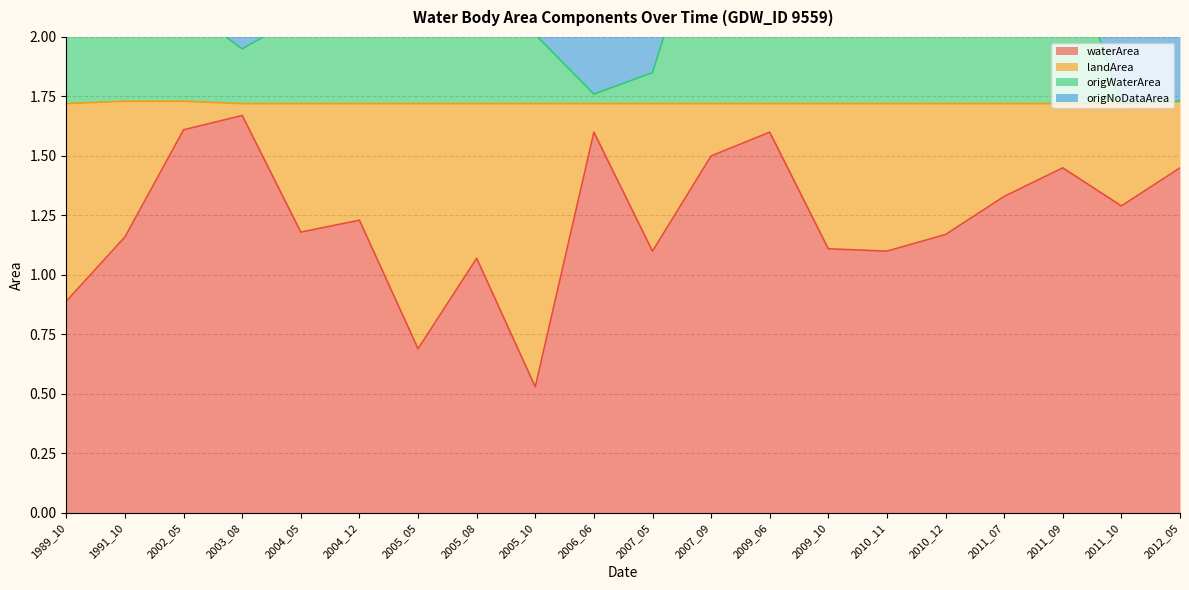

The value of origWaterArea at 2010_11 is 3.6. True or false?

False